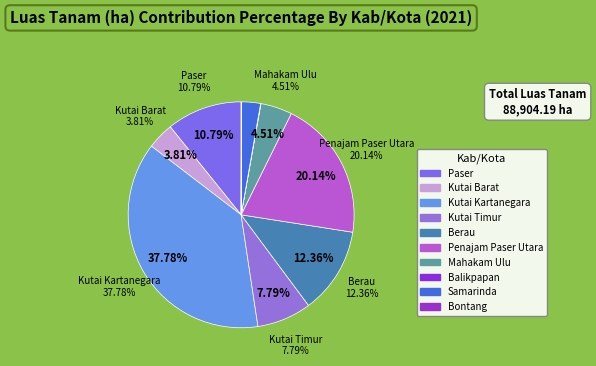

Does any single category account for the majority?

No